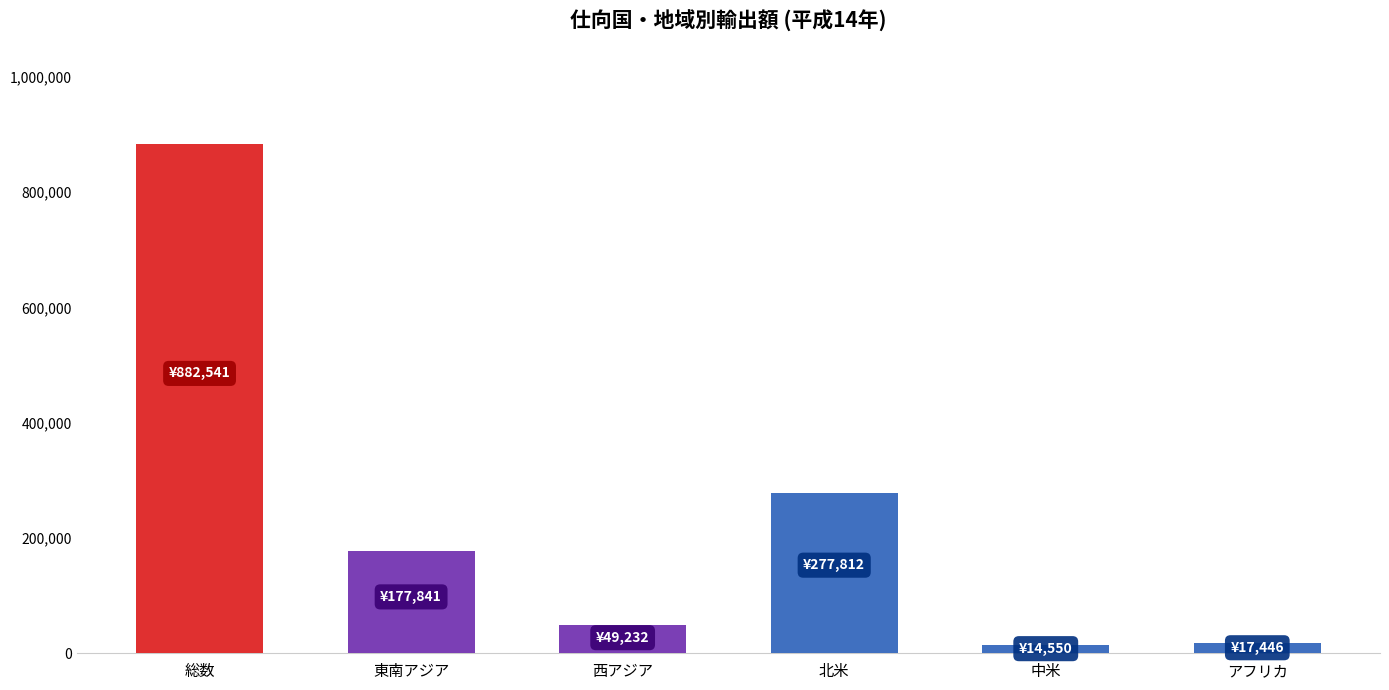

Between 北米 and 総数, which is larger?

総数